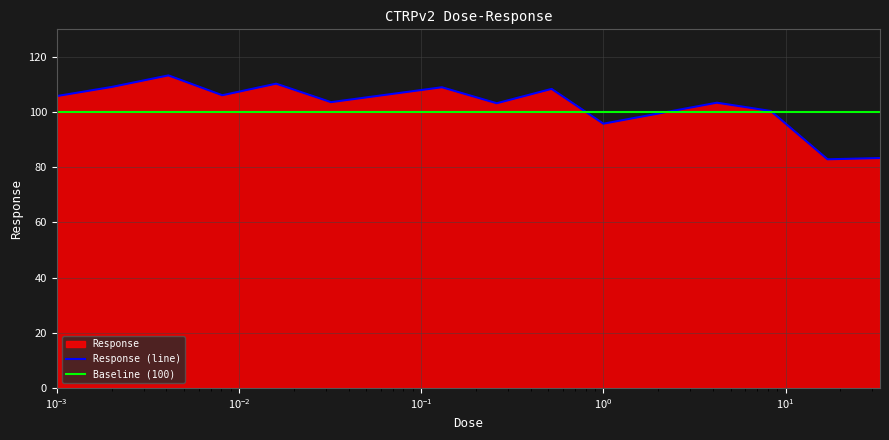

What is the maximum value for Response (line)?

113.3